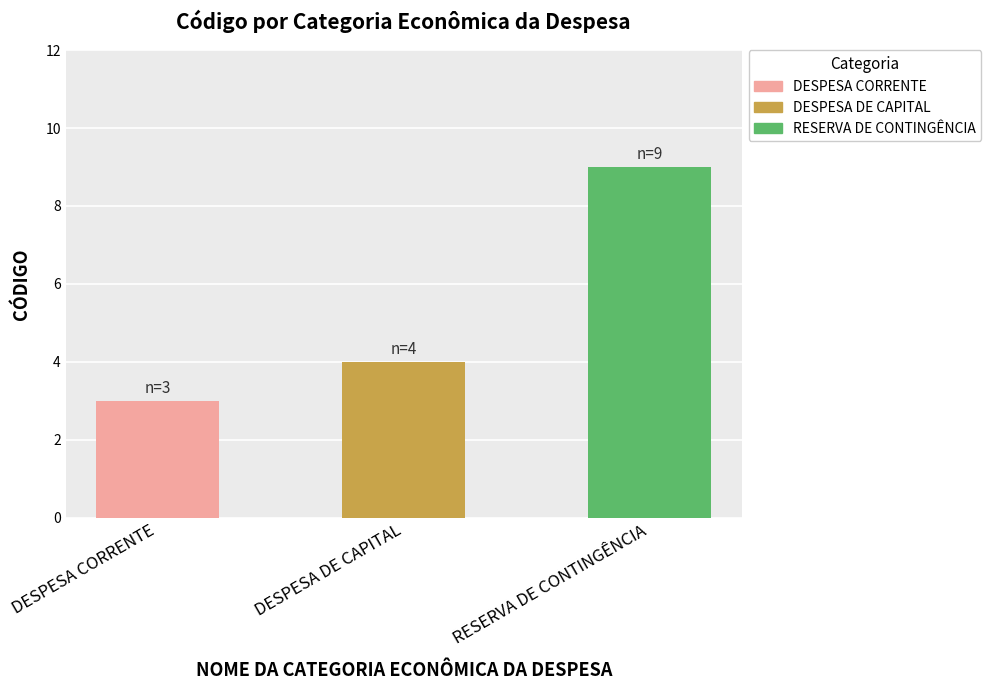

Reading left to right, what are all the values shown in this chart?

DESPESA CORRENTE=3	DESPESA DE CAPITAL=4	RESERVA DE CONTINGÊNCIA=9